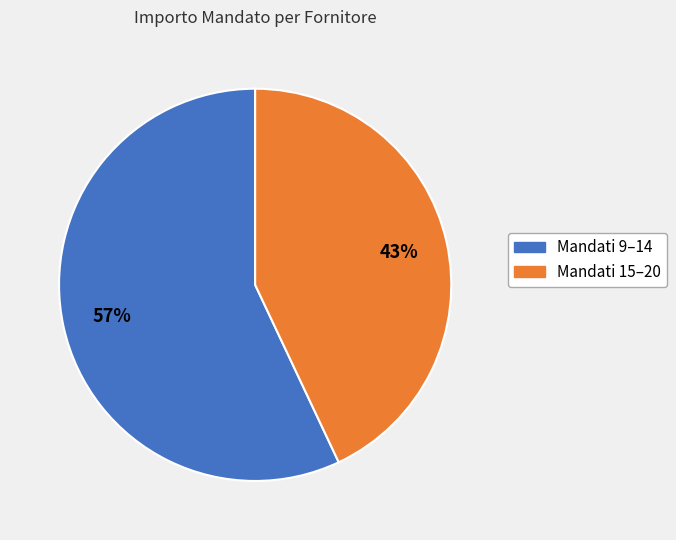

To the nearest percent, what is the difference between the largest and smallest slice percentages?

14%